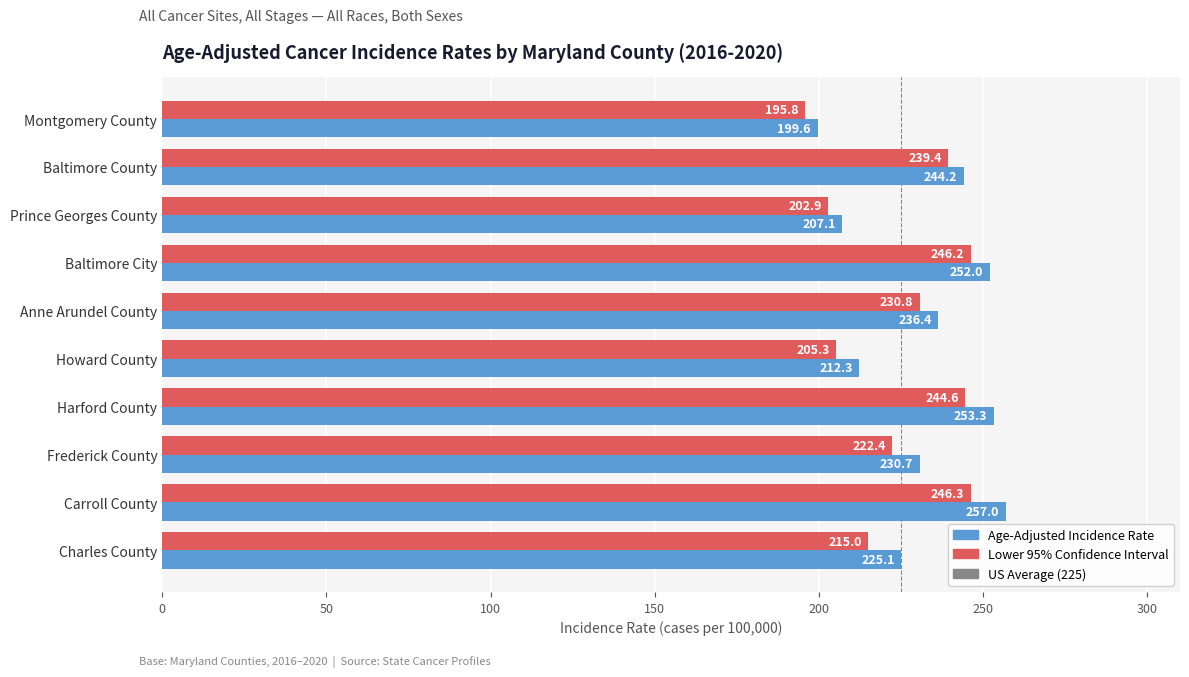

Count the number of data series in this chart.

2